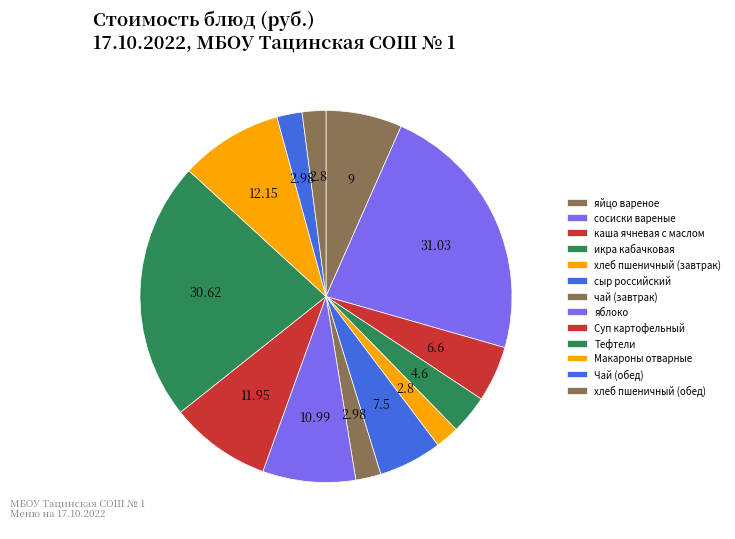

To the nearest percent, what is the average slice percentage?

8%